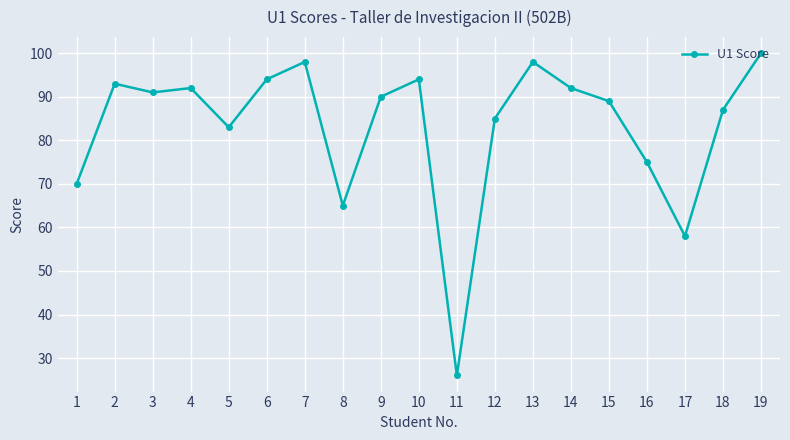

True or false: the data has more than 2 interior local peaks.

True